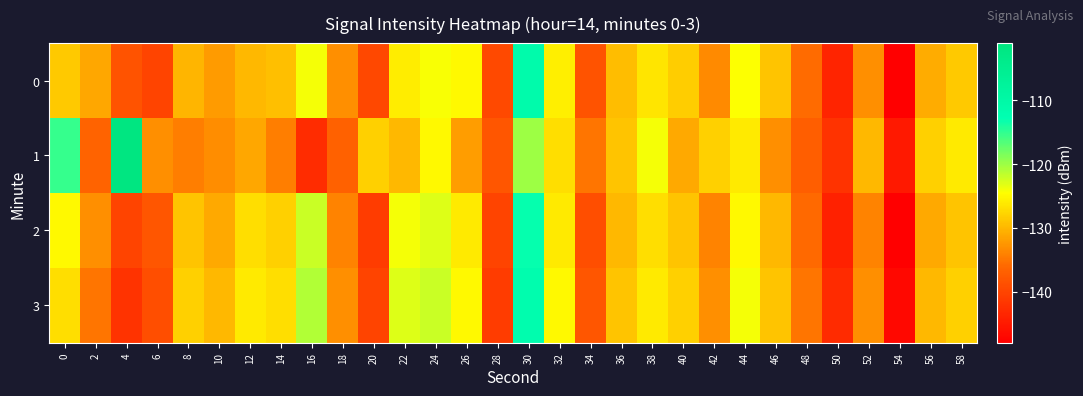

Reading right to left, what are all the values shown in this chart?

0: 58=-128.6	56=-130.8	54=-147.9	52=-133.0	50=-143.7	48=-135.7	46=-129.0	44=-124.5	42=-133.4	40=-128.2	38=-126.5	36=-129.5	34=-138.4	32=-125.7	30=-111.3	28=-139.5	26=-125.0	24=-124.3	22=-125.9	20=-139.6	18=-133.0	16=-124.0	14=-129.3	12=-129.8	10=-132.2	8=-130.1	6=-140.1	4=-138.4	2=-131.2	0=-128.6
1: 58=-126.0	56=-128.0	54=-145.0	52=-130.0	50=-142.0	48=-137.0	46=-133.0	44=-126.0	42=-128.0	40=-131.0	38=-124.0	36=-129.0	34=-135.0	32=-127.0	30=-120.0	28=-138.0	26=-132.0	24=-125.0	22=-130.0	20=-128.0	18=-136.6	16=-142.7	14=-134.3	12=-131.1	10=-133.2	8=-134.4	6=-133.0	4=-101.7	2=-136.5	0=-115.3
2: 58=-129.0	56=-131.0	54=-148.0	52=-134.0	50=-144.0	48=-136.0	46=-130.0	44=-125.0	42=-134.0	40=-129.0	38=-127.0	36=-130.0	34=-139.0	32=-126.0	30=-113.0	28=-140.0	26=-126.0	24=-123.0	22=-124.0	20=-141.0	18=-134.0	16=-122.0	14=-128.0	12=-127.0	10=-131.0	8=-129.0	6=-138.0	4=-140.0	2=-133.0	0=-125.0
3: 58=-128.0	56=-130.0	54=-147.0	52=-133.0	50=-143.0	48=-135.0	46=-129.0	44=-124.0	42=-133.0	40=-128.0	38=-126.0	36=-129.0	34=-138.0	32=-125.0	30=-112.0	28=-141.0	26=-125.0	24=-122.0	22=-123.0	20=-140.0	18=-133.0	16=-121.0	14=-127.0	12=-126.0	10=-130.0	8=-128.0	6=-139.0	4=-142.0	2=-135.0	0=-127.0